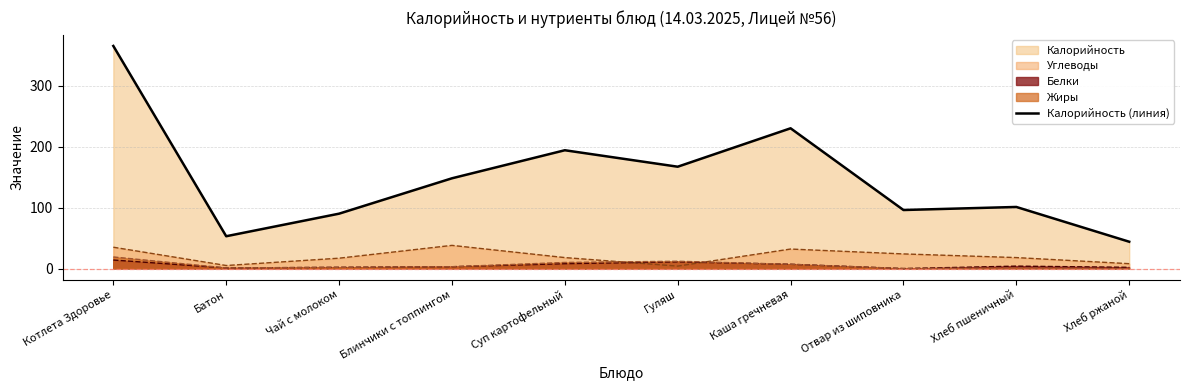

What is the smallest value displayed?

0